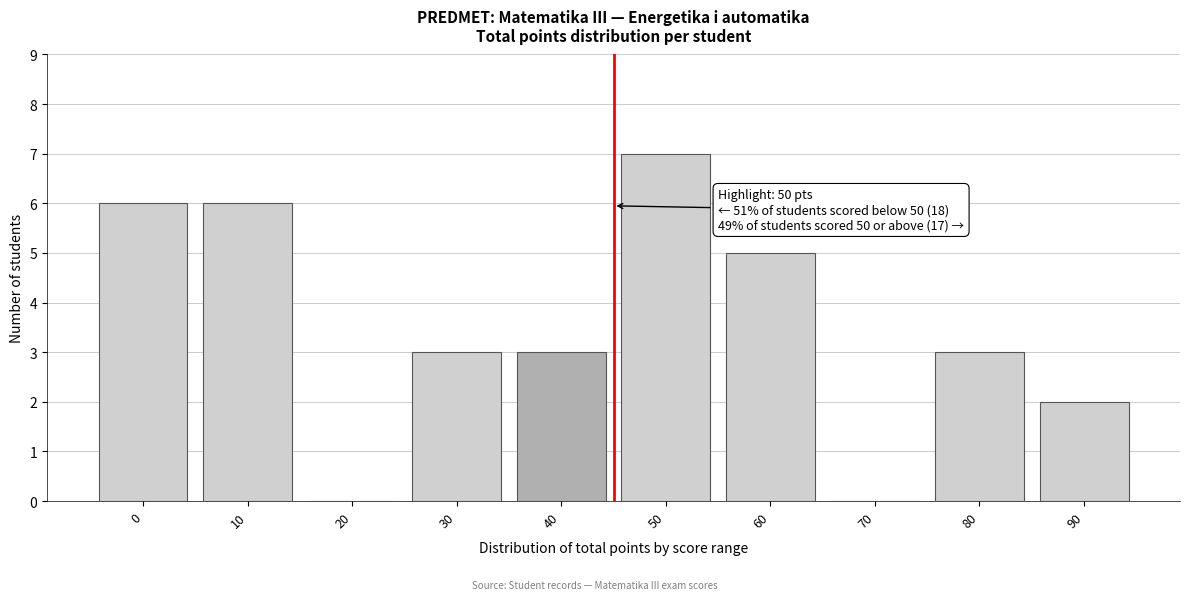

Reading right to left, transcribe all the data shown in this chart.

90=2	80=3	70=0	60=5	50=7	40=3	30=3	20=0	10=6	0=6